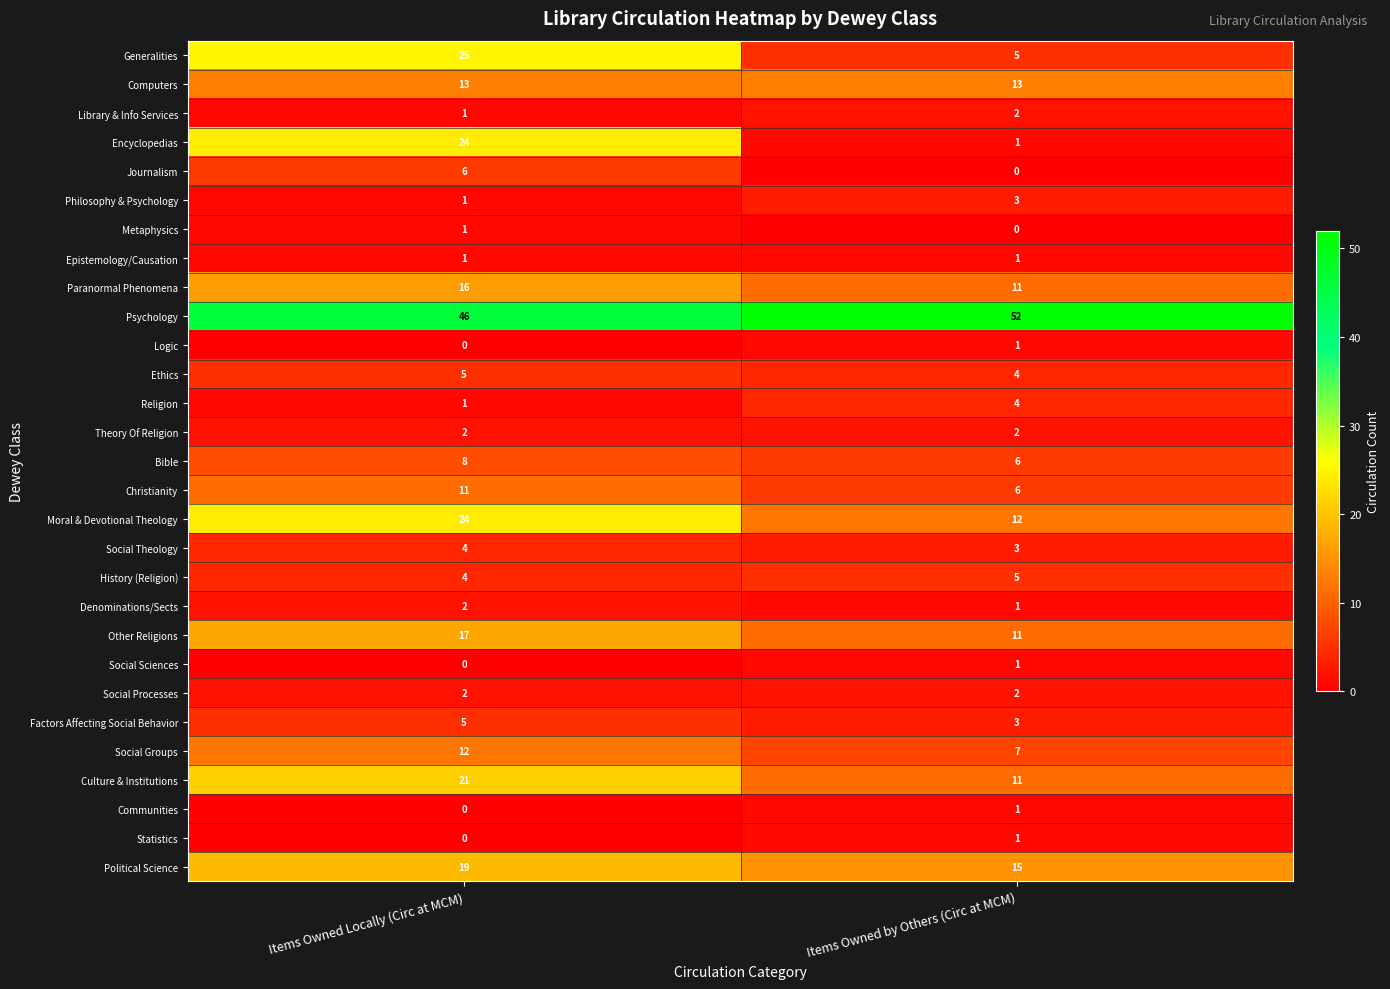

Rank the categories by Statistics value from lowest to highest.

Items Owned Locally (Circ at MCM), Items Owned by Others (Circ at MCM)